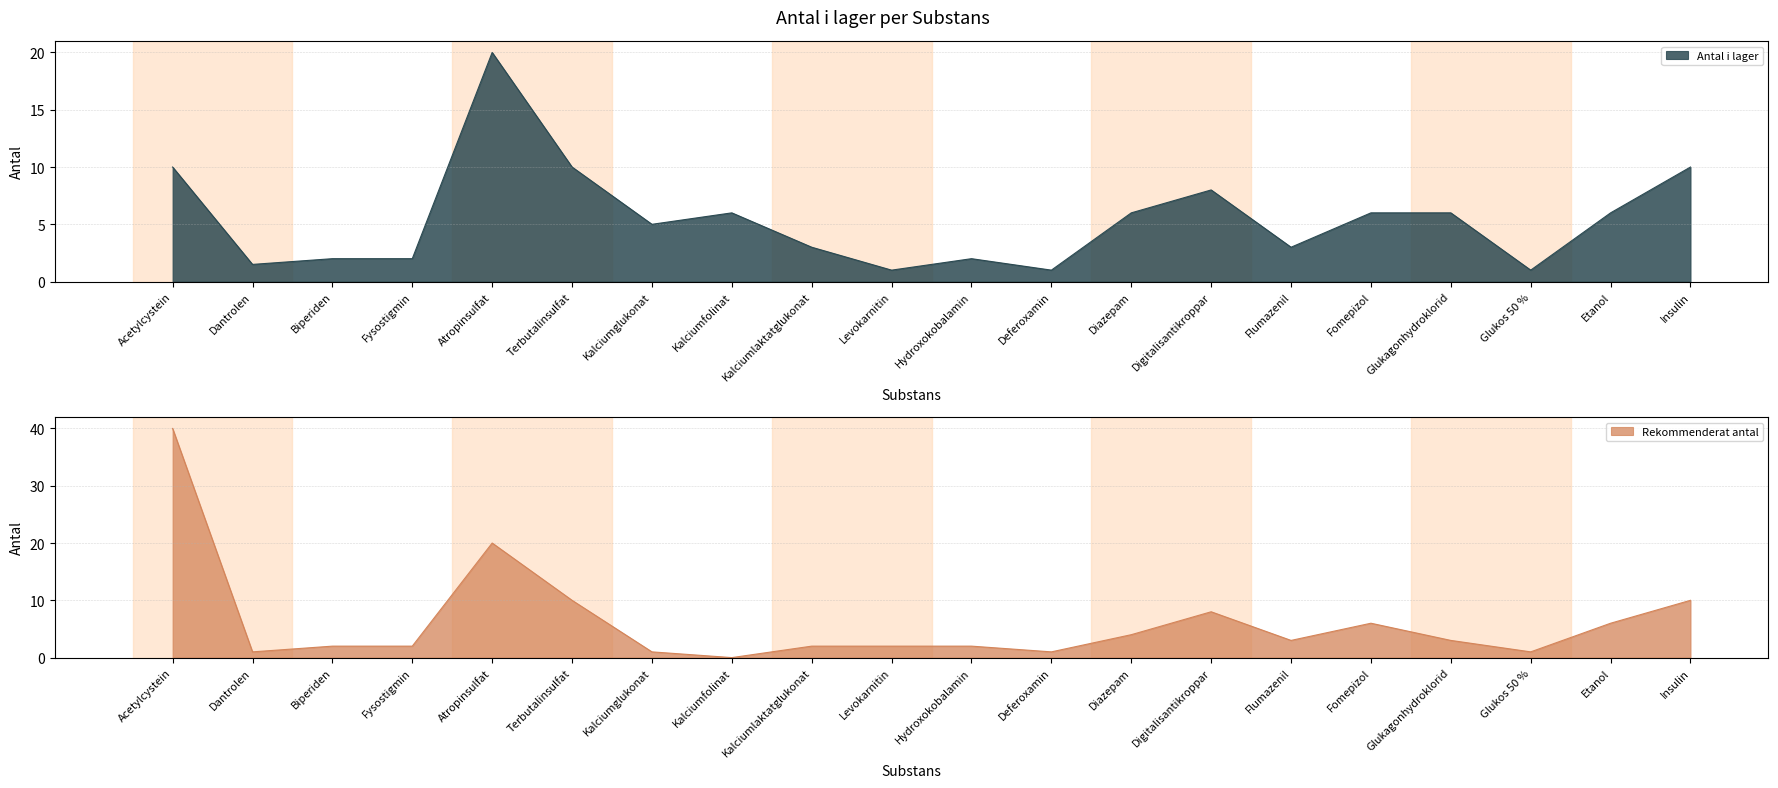

At which category does the chart reach its minimum across all series?

Kalciumfolinat